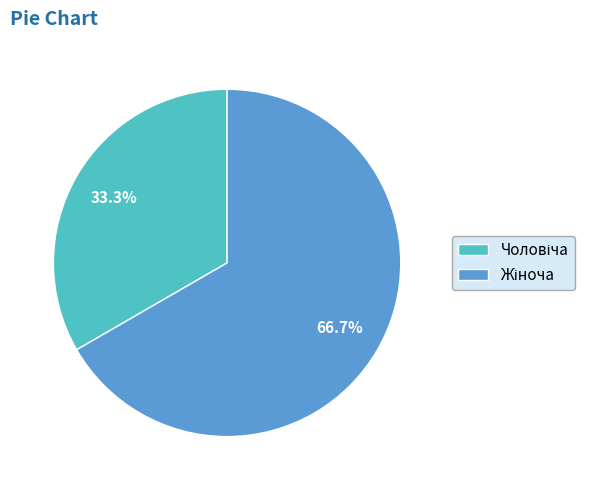

Is there any slice that represents more than half of the pie?

Yes